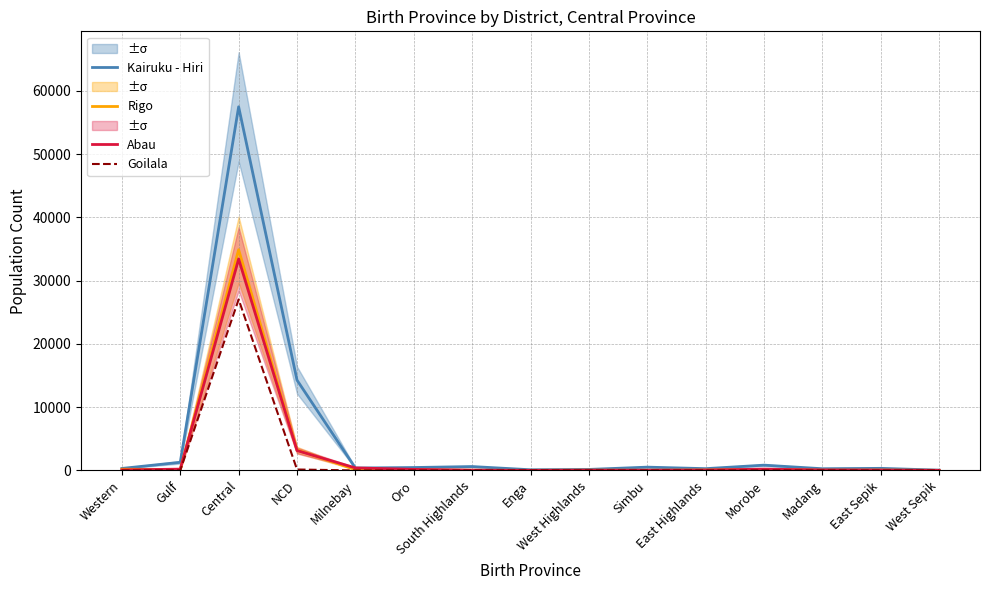

What is the total value across all series at Central?

152788